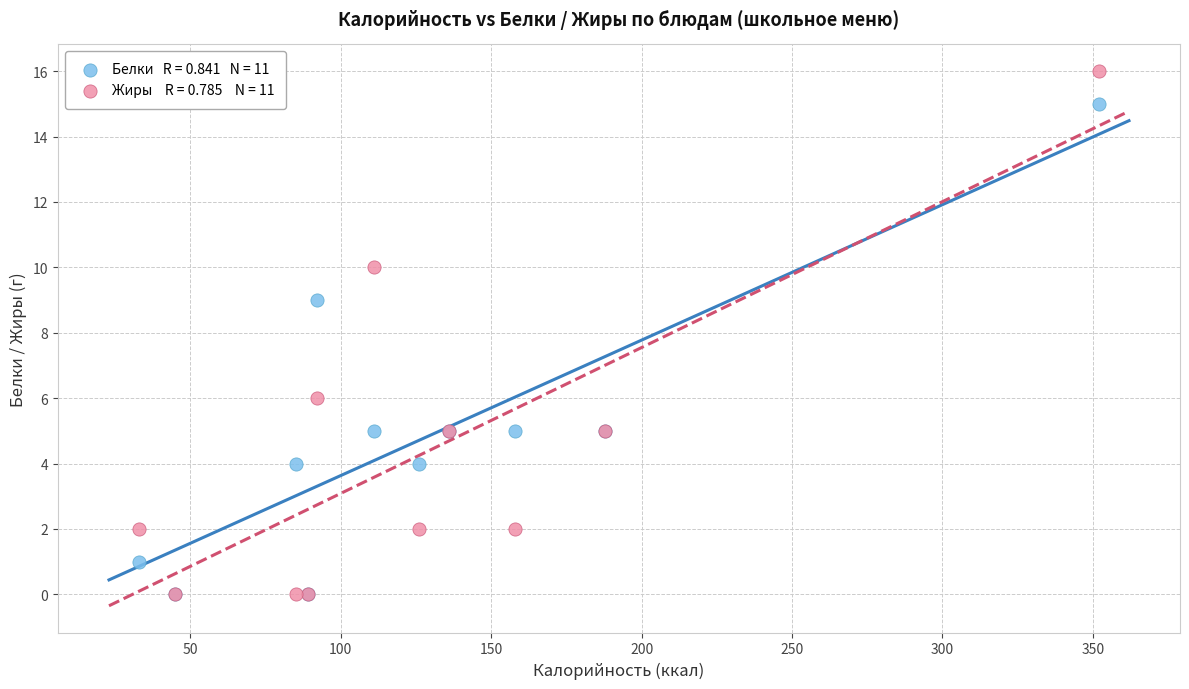

Across all series, what Y value is closest to 8?

9